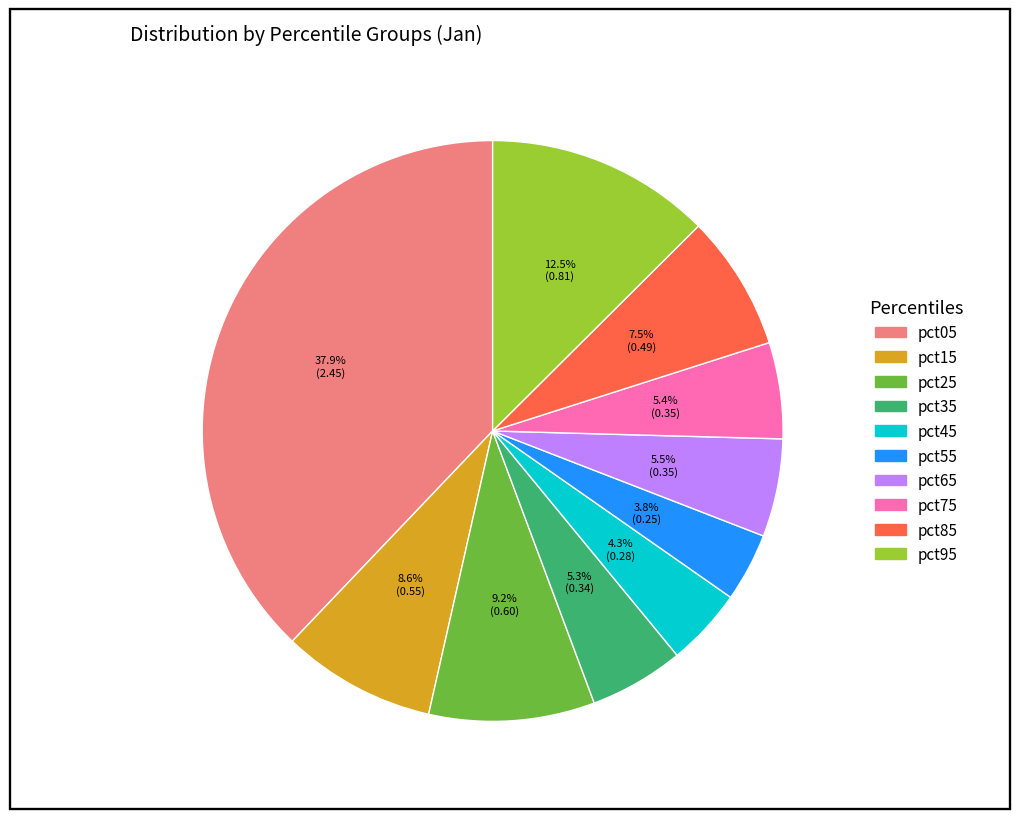

Does pct65 represent more than half of the total?

No